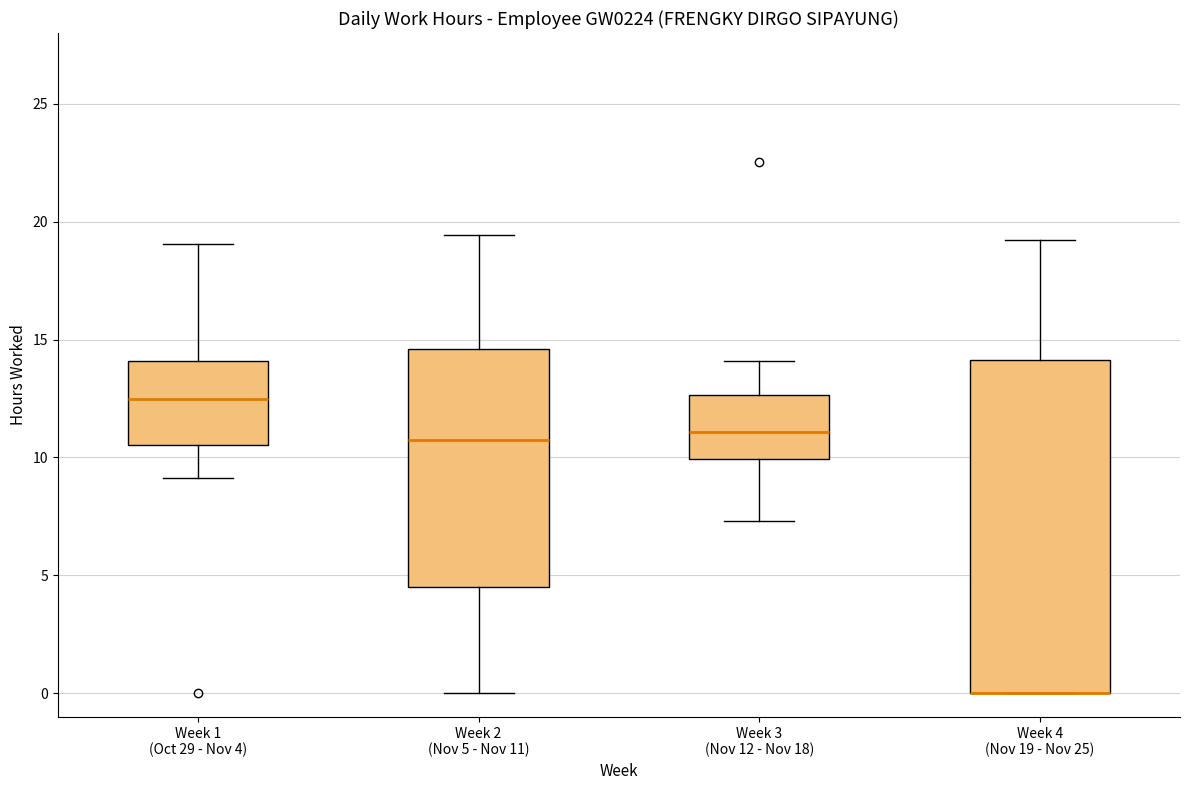

Reading left to right, read every box against the y-axis: the position of its median line, the range the box covers, and the ends of its whiskers. The values are not printed on the chart, so give them approximately, as read against the axis.

Week 1 (Oct 29 - Nov 4): median 12.5, box 10.5 to 14.0, whiskers 9.0 to 19.0
Week 2 (Nov 5 - Nov 11): median 11.0, box 4.5 to 14.5, whiskers 0.0 to 19.5
Week 3 (Nov 12 - Nov 18): median 11.0, box 10.0 to 12.5, whiskers 7.5 to 14.0
Week 4 (Nov 19 - Nov 25): median 0.0 (drawn on the box's lower edge), box 0.0 to 14.0, whiskers 0.0 to 19.0